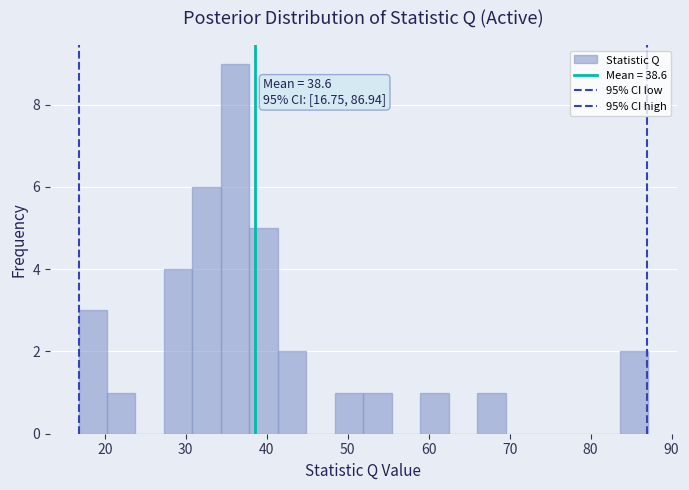

Around what value on the x-axis is the tallest bar? Give the approximate position of its centre, as read against the axis.

36